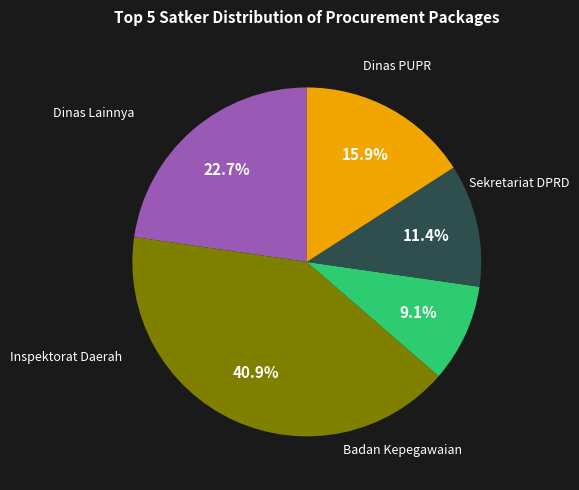

Is there any slice that represents more than half of the pie?

No